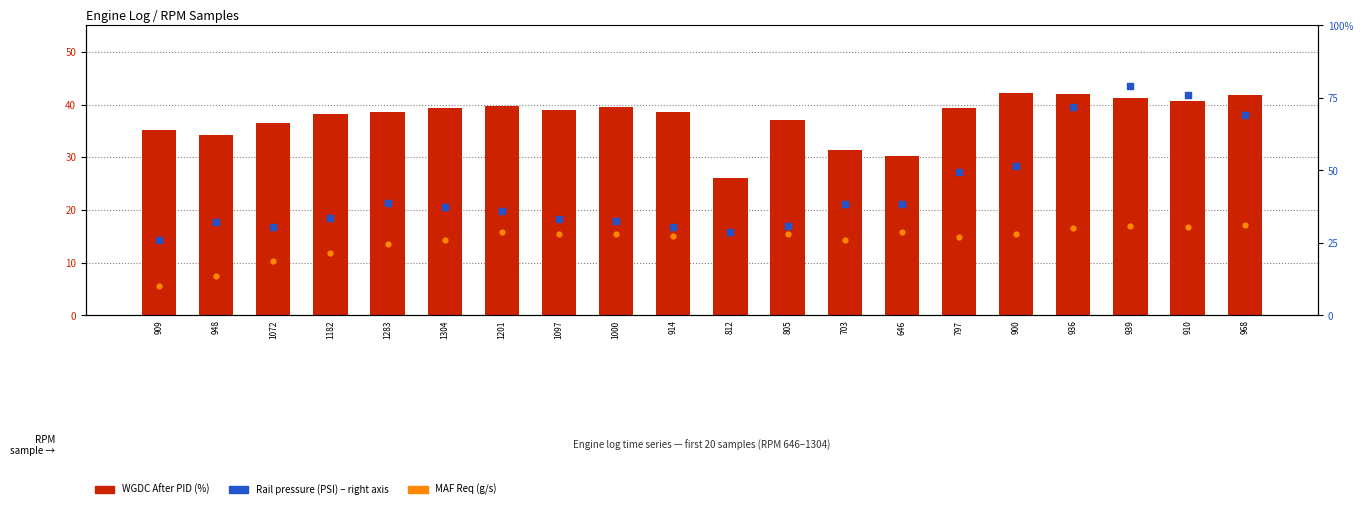

Which series has the widest spread of Y values?

Rail pressure (PSI)